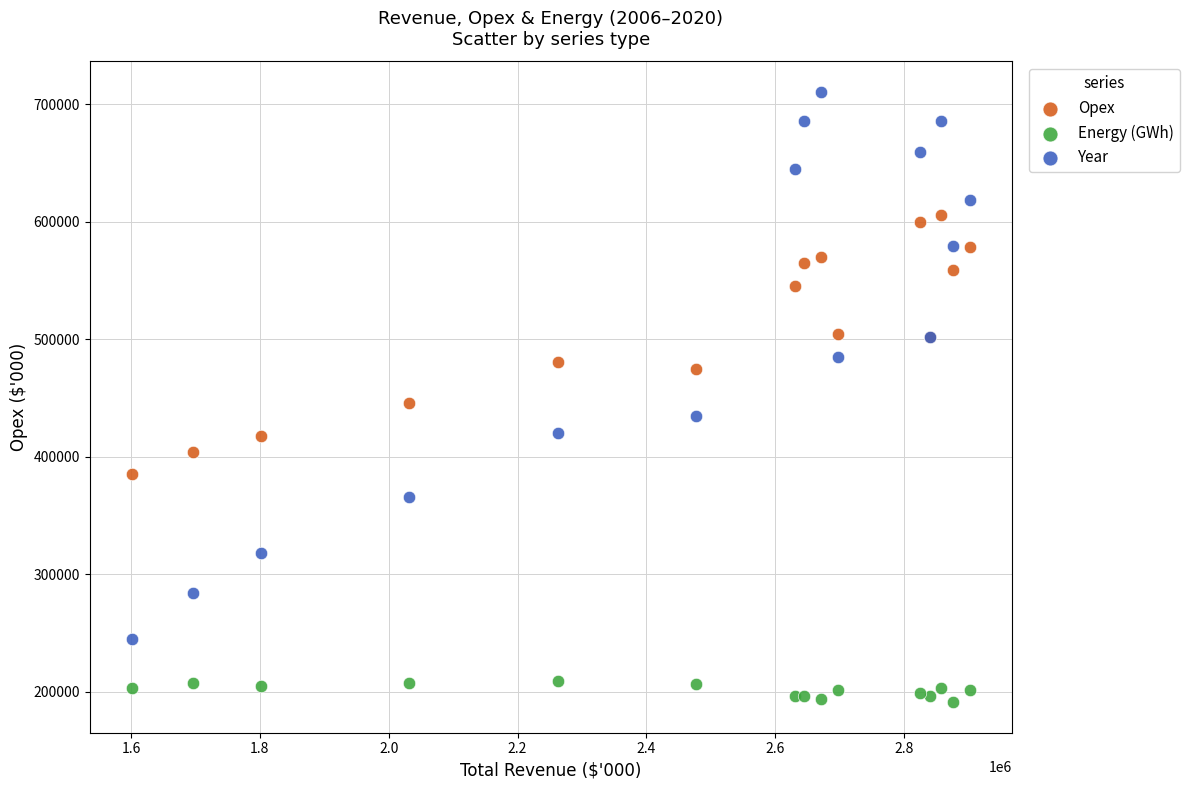

What is the X range (max minus min) for the scatter plot?

1301370.8